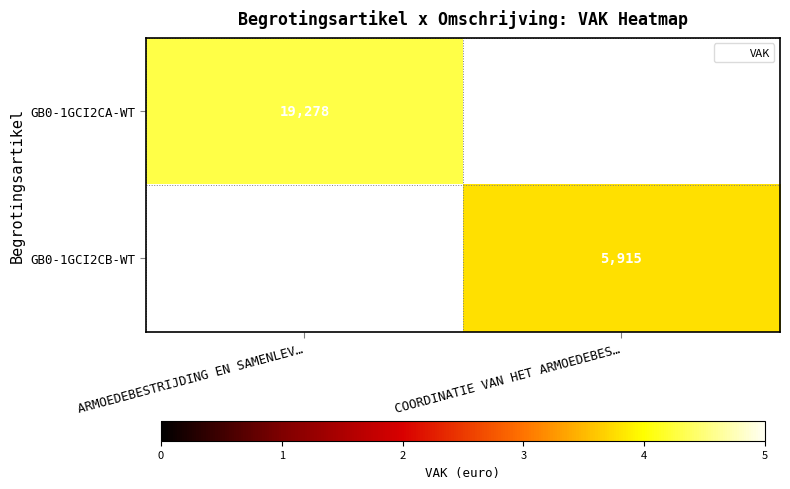

True or false: GB0-1GCI2CB-WT has a value of 1.0 at COORDINATIE VAN HET ARMOEDEBES….

False